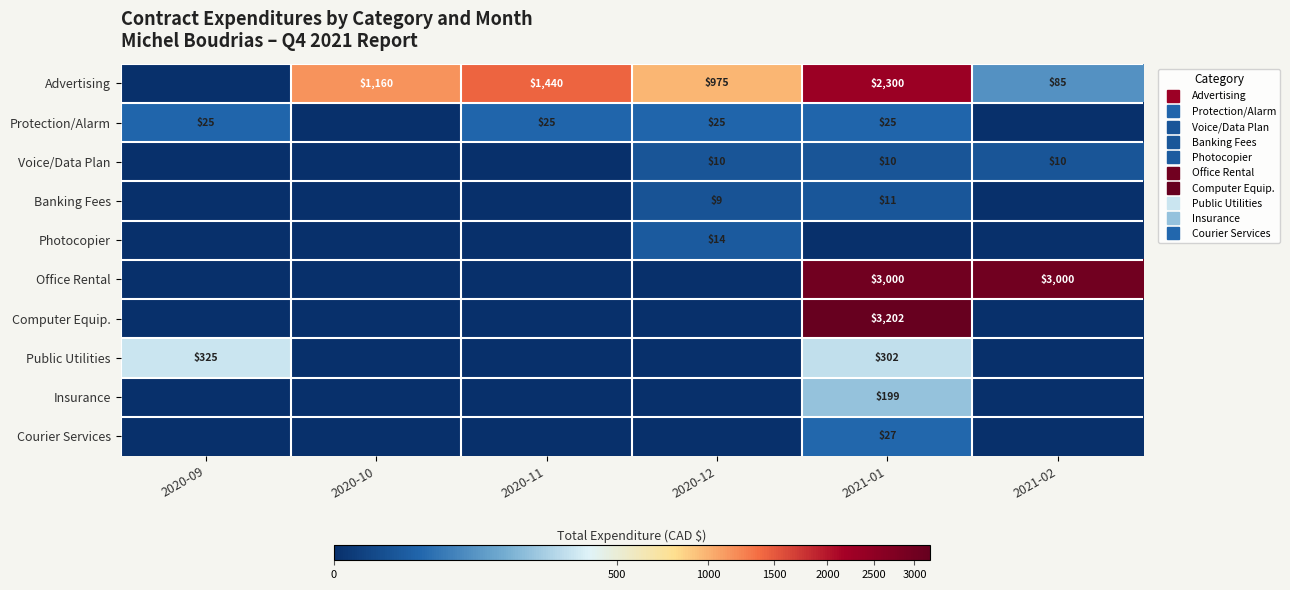

At which label does Office Rental reach its minimum?

2020-09